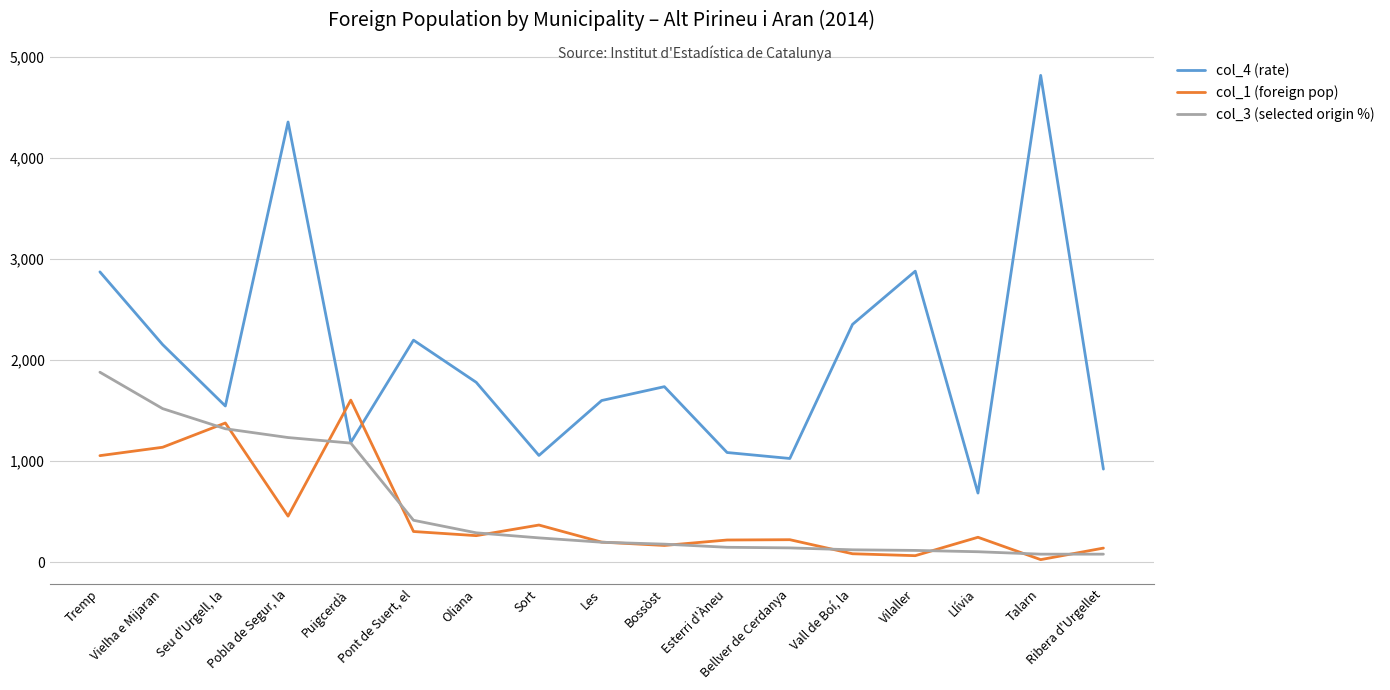

List the labels in order of col_1 (foreign pop) value, smallest first.

Talarn, Vilaller, Vall de Boí, la, Ribera d'Urgellet, Bossòst, Les, Esterri d'Àneu, Bellver de Cerdanya, Llívia, Oliana, Pont de Suert, el, Sort, Pobla de Segur, la, Tremp, Vielha e Mijaran, Seu d'Urgell, la, Puigcerdà